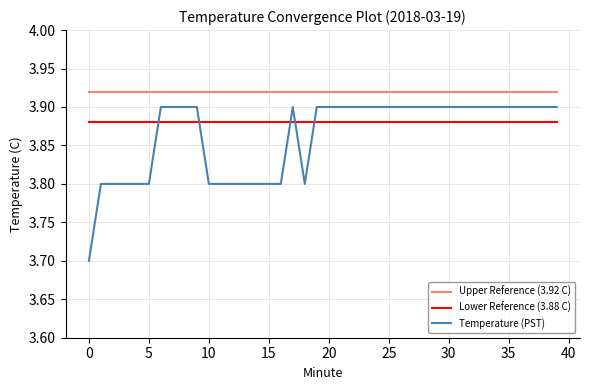

List the series in order of their peak value, highest first.

Upper Reference (3.92 C), Temperature (PST), Lower Reference (3.88 C)